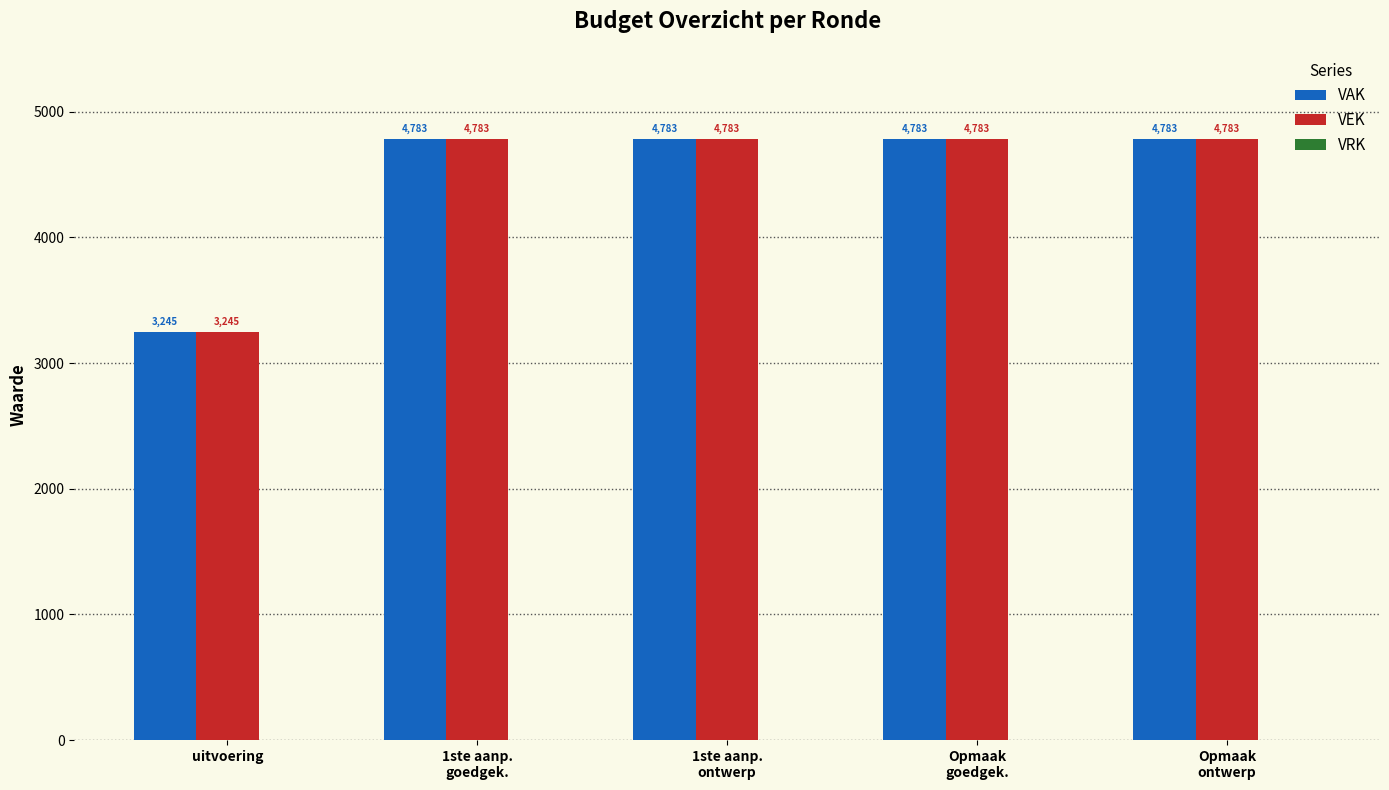

At how many categories does at least one series exceed 3466?

4